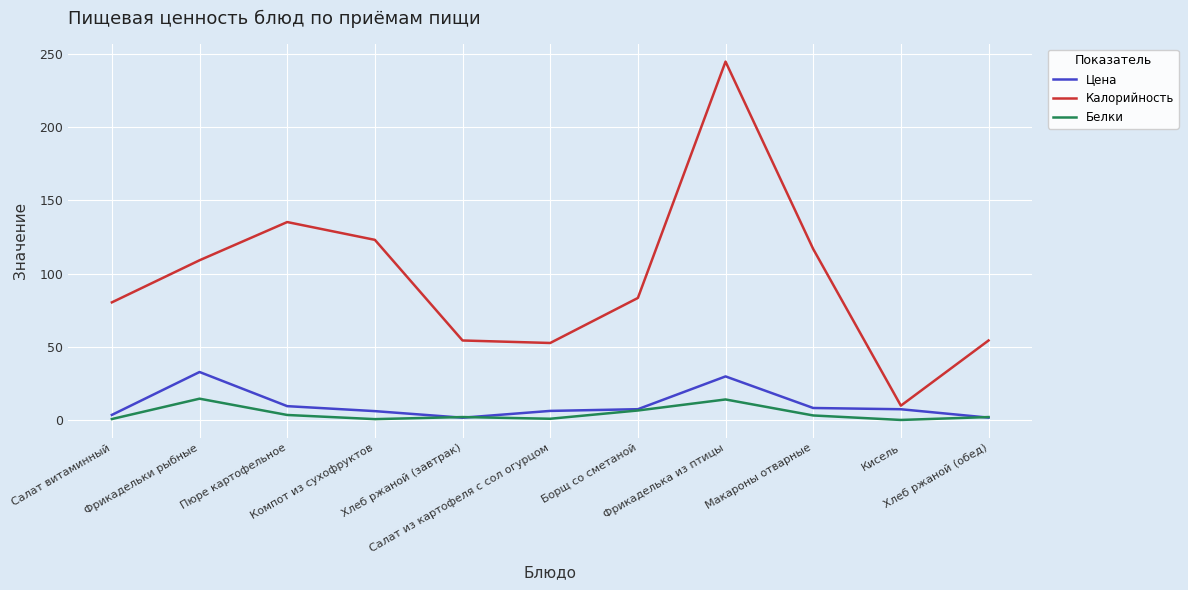

Which series has the widest spread of values?

Калорийность